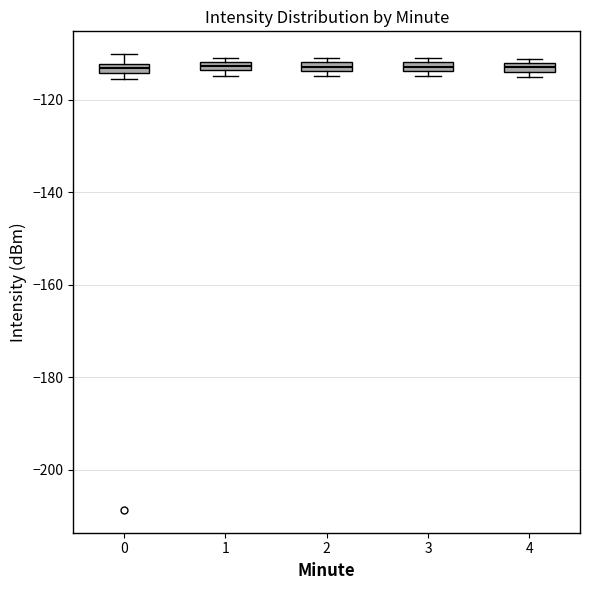

Where is the lower edge of the box at x = 2 on the y-axis? The values are not printed on the chart, so give them approximately, as read against the axis.

-114